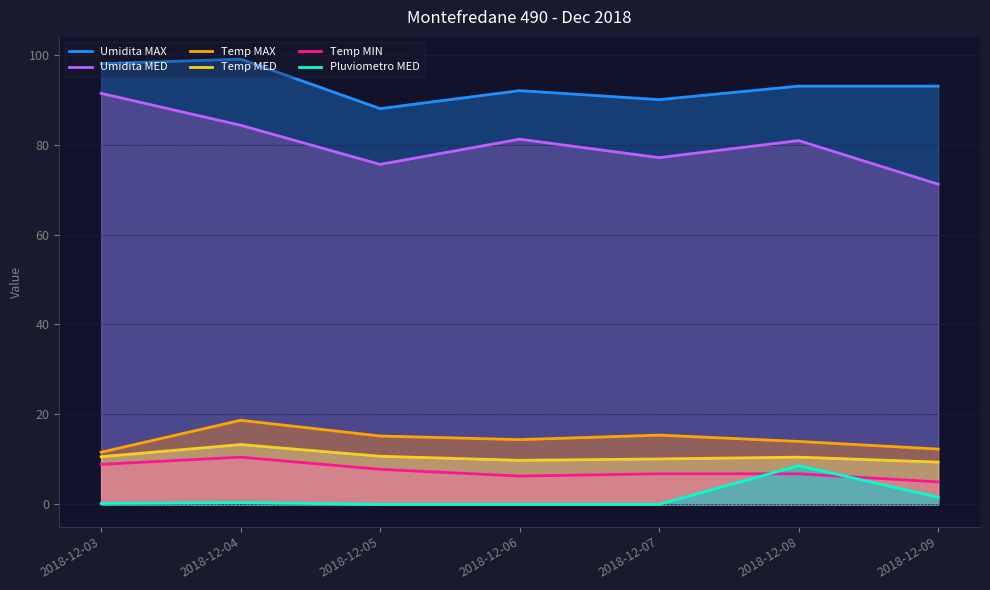

The value of Temp MED at 2018-12-07 is 6.3. True or false?

False